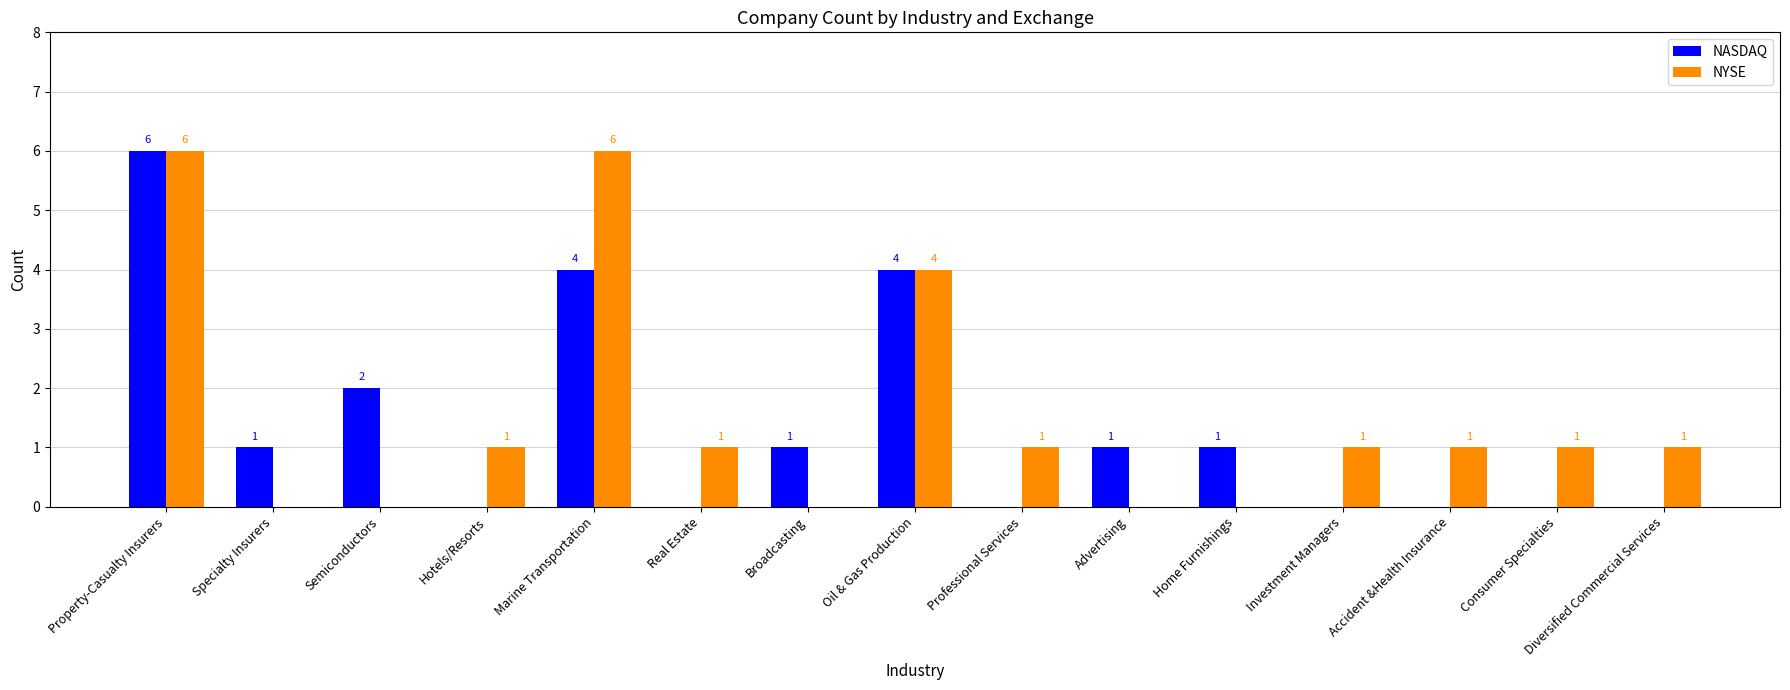

Reading left to right, list all the values displayed in this chart.

NASDAQ: 6	1	2	0	4	0	1	4	0	1	1	0	0	0	0
NYSE: 6	0	0	1	6	1	0	4	1	0	0	1	1	1	1